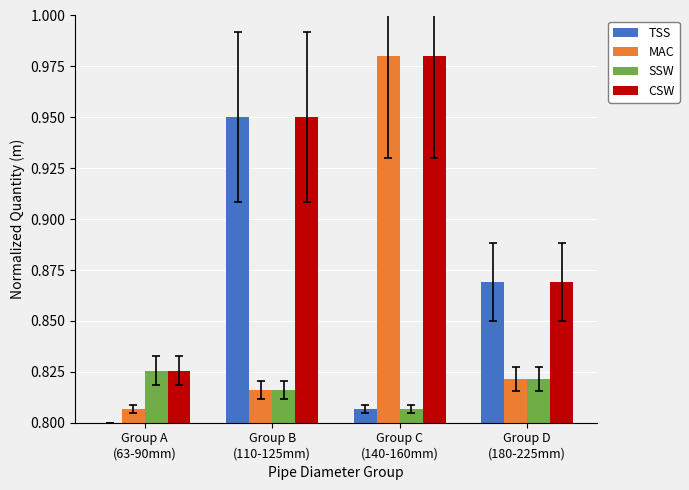

How many SSW values are between 0 and 1?

4